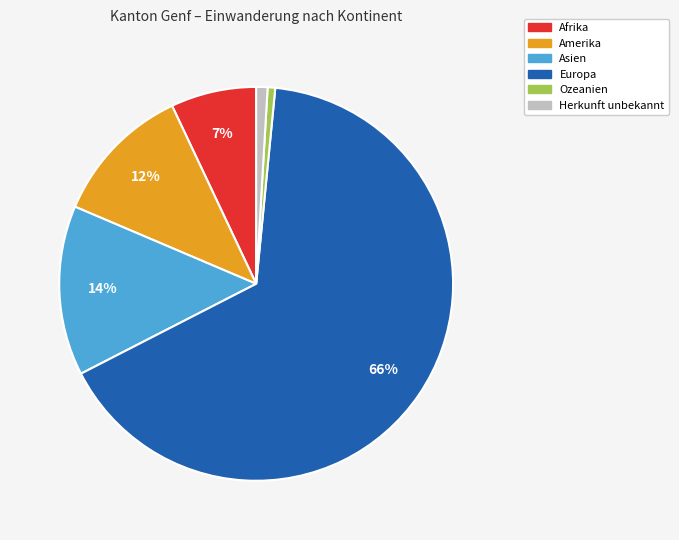

Which slice represents more than half of the pie?

Europa